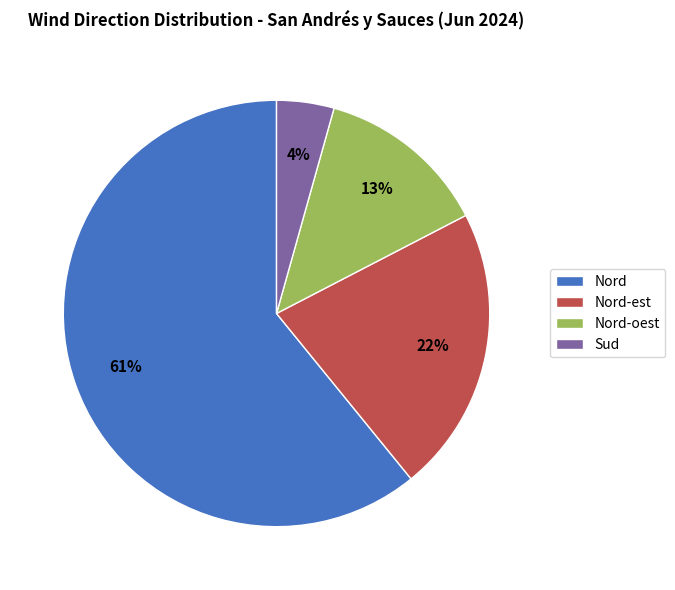

To the nearest percent, what portion does Nord-est represent?

22%